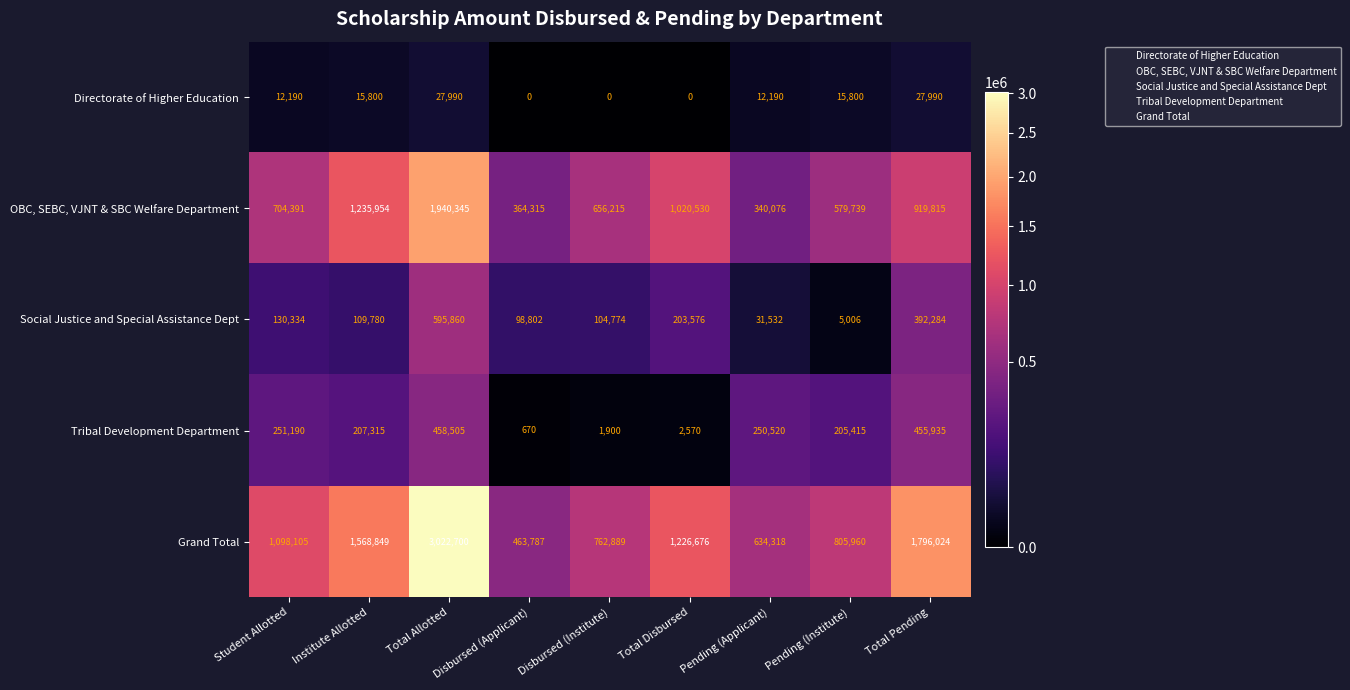

Which category has the lowest value in the Tribal Development Department series?

Disbursed (Applicant)